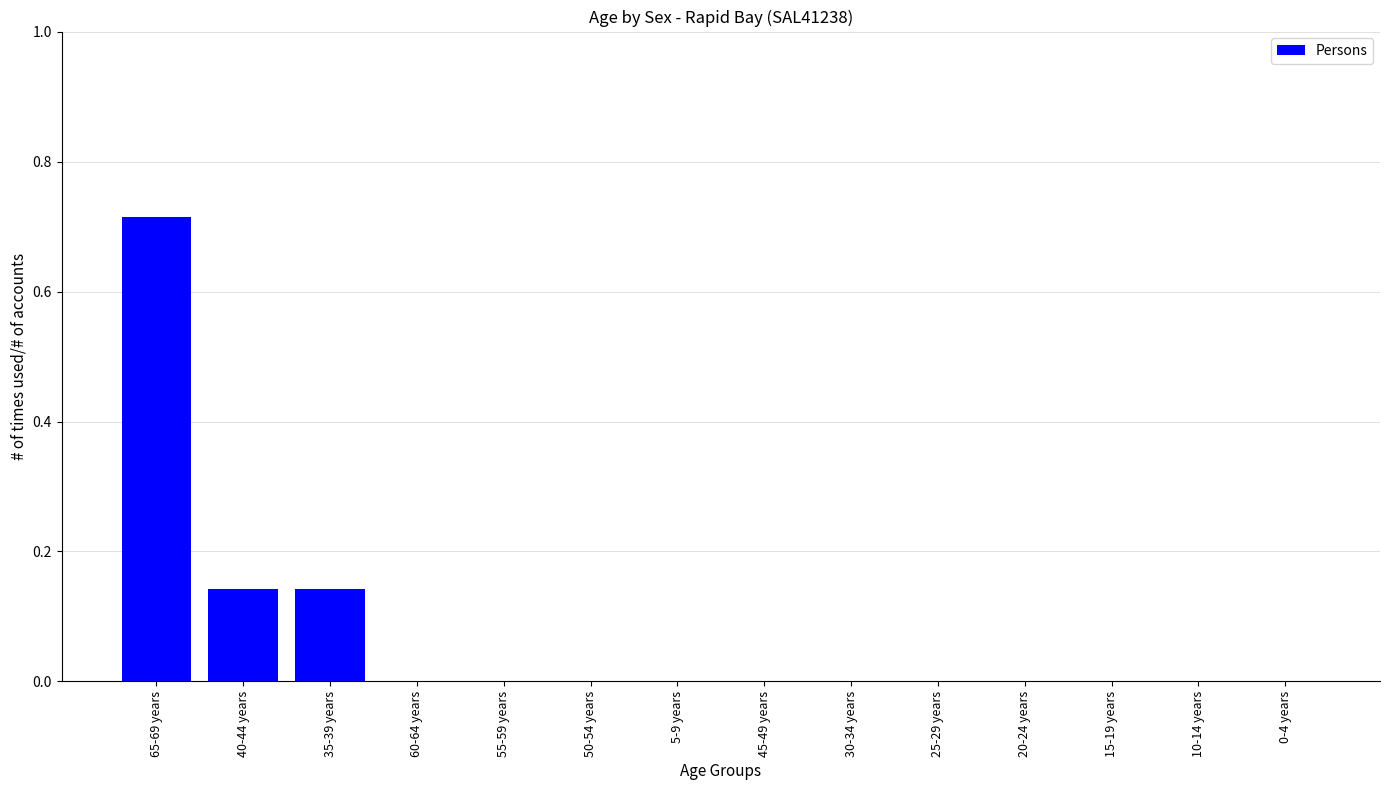

Does the chart contain stacked bars?

No